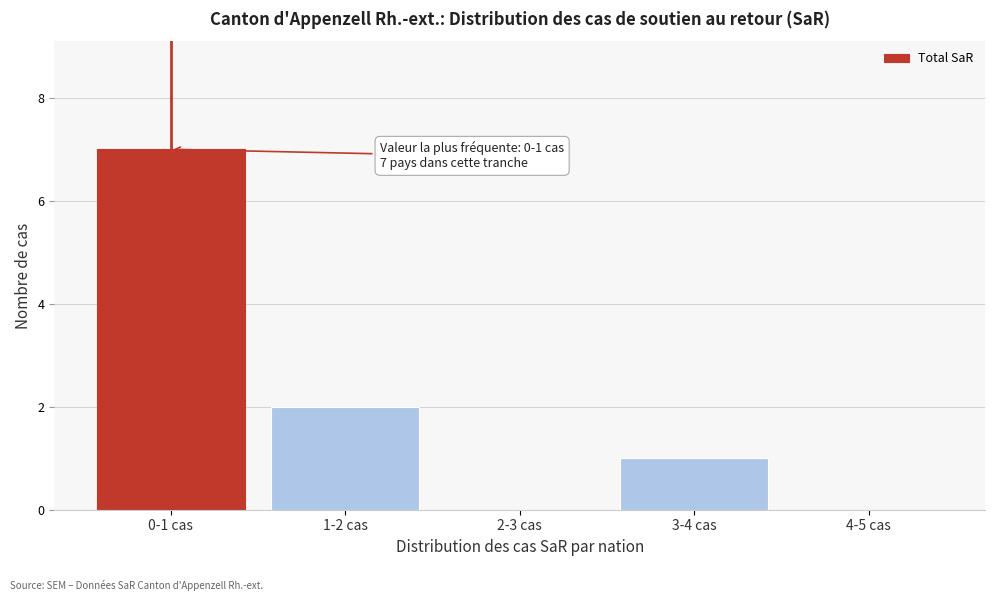

Reading left to right, what are all the values shown in this chart?

0-1 cas=7	1-2 cas=2	2-3 cas=0	3-4 cas=1	4-5 cas=0